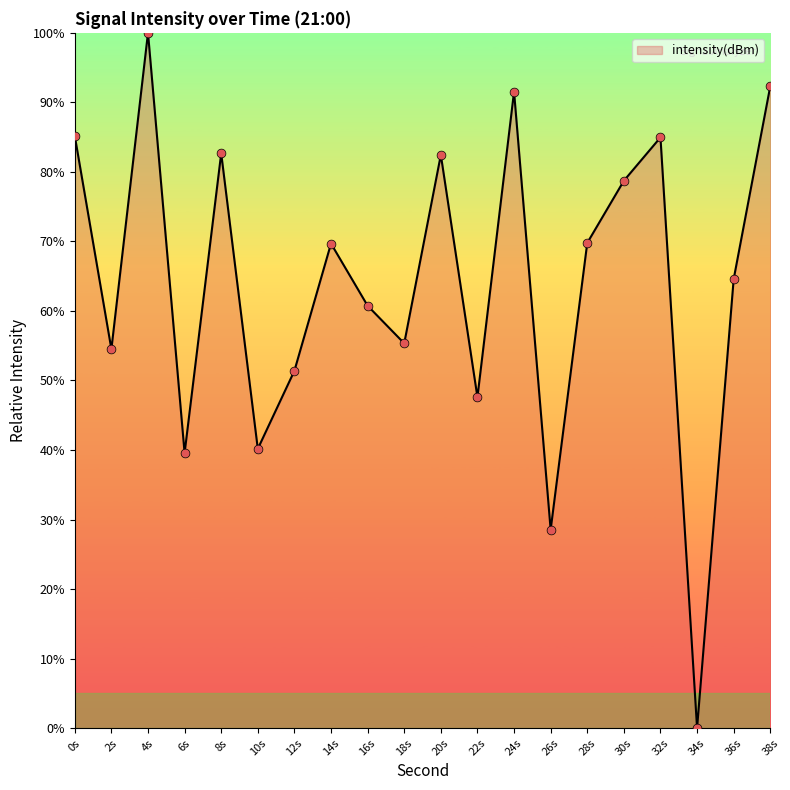

What is the ratio of the value at 8s to the value at 24s?

0.9